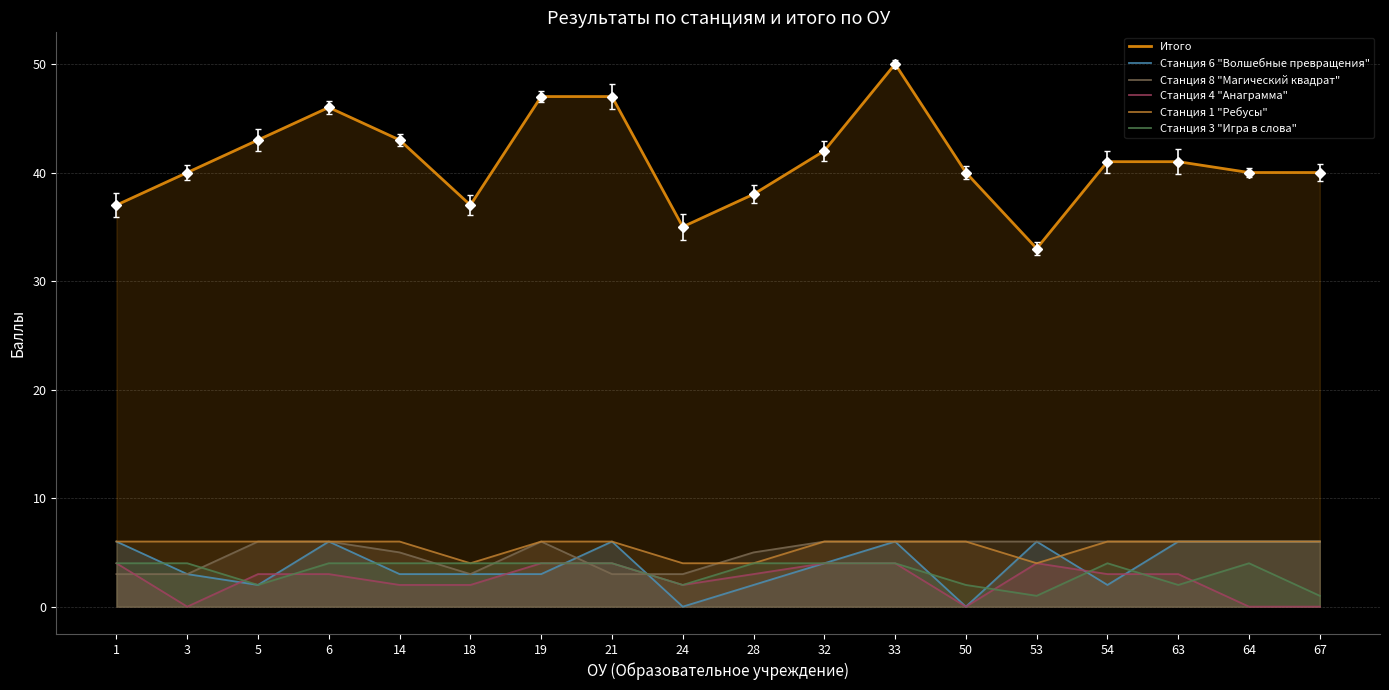

How many lines are shown in the chart?

6